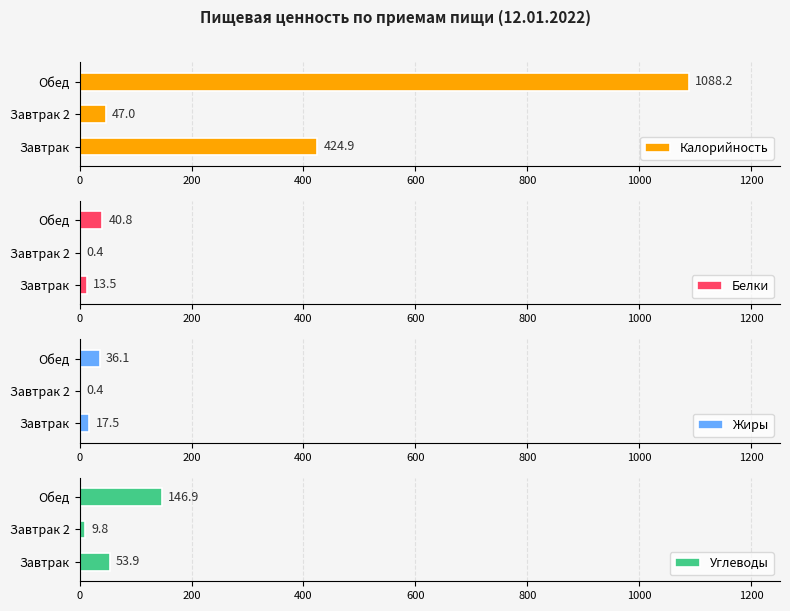

How many values in the Жиры series exceed 17?

2